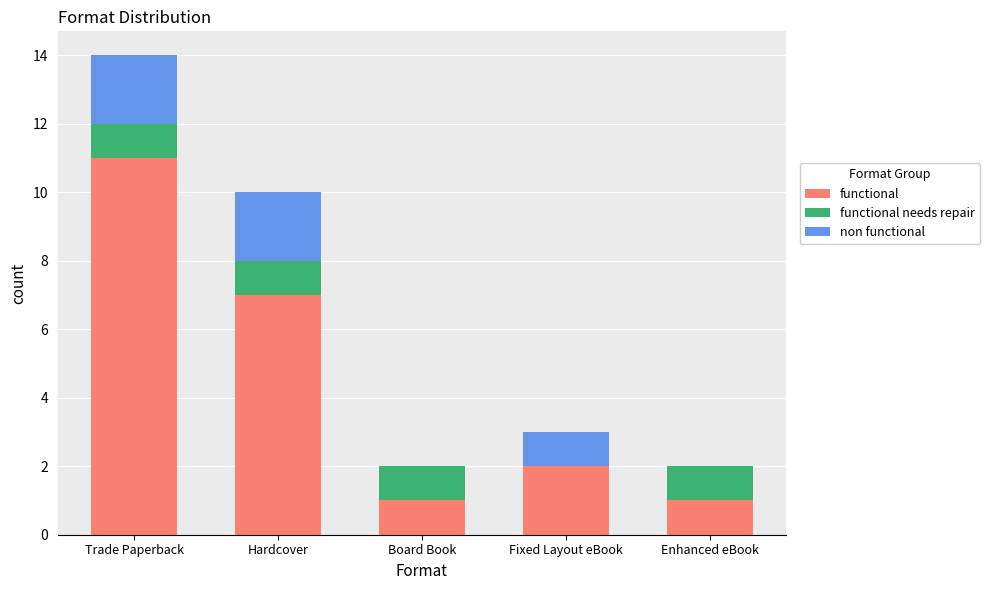

At which category is the sum across all series the highest?

Trade Paperback